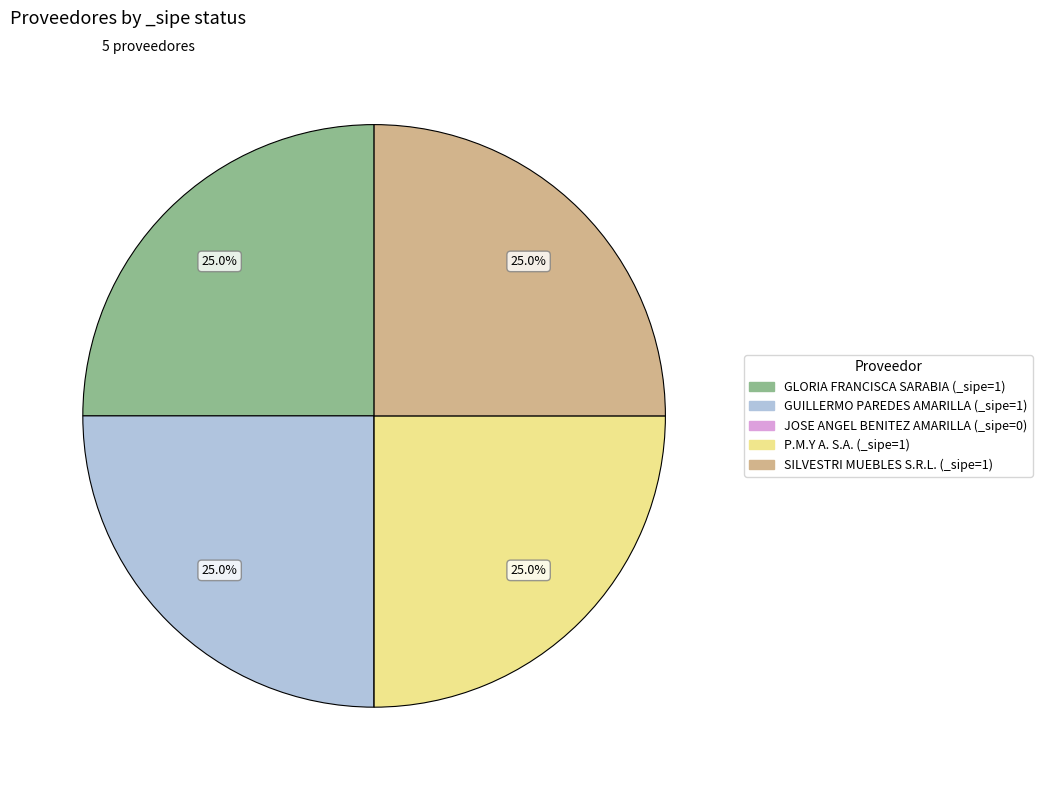

What percentage is the P.M.Y A. S.A. slice, to the nearest percent?

25%